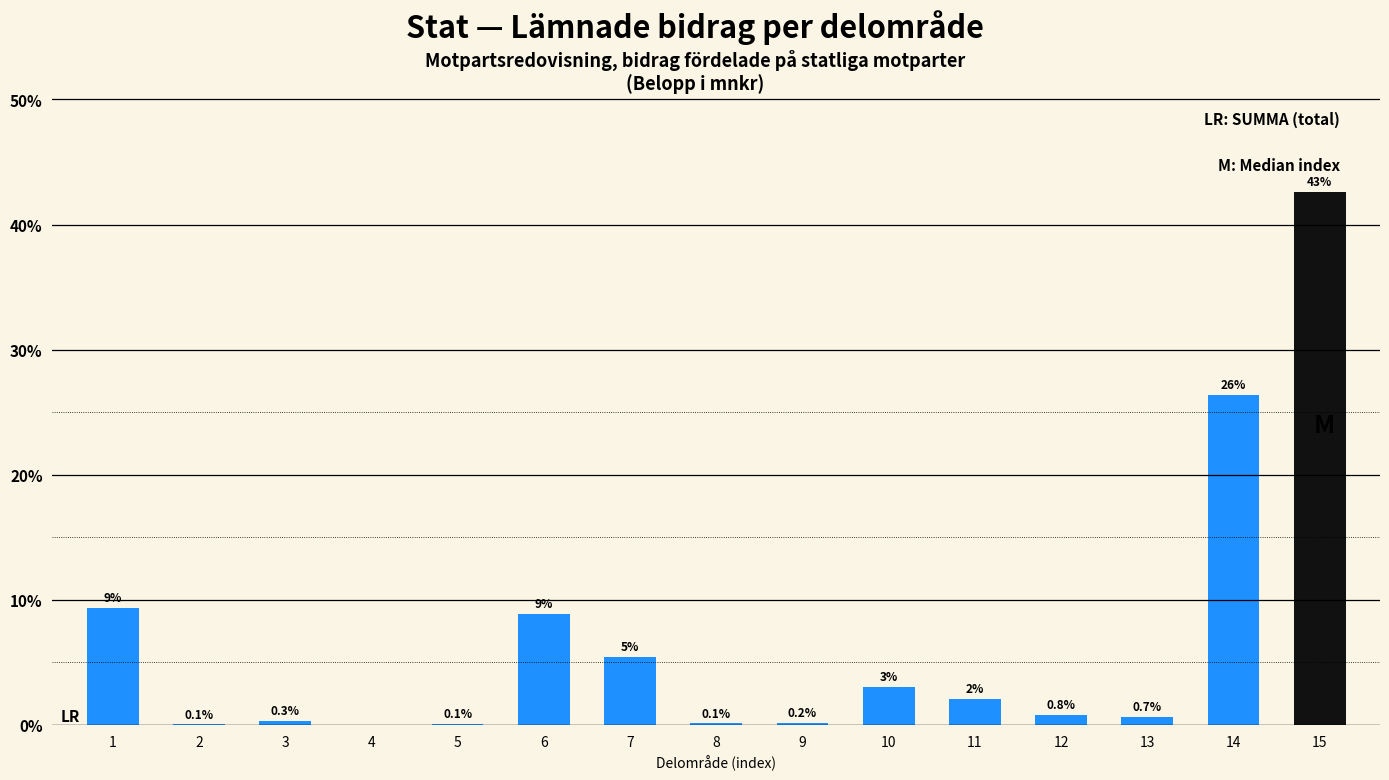

What is the maximum value shown in the chart?

42.6